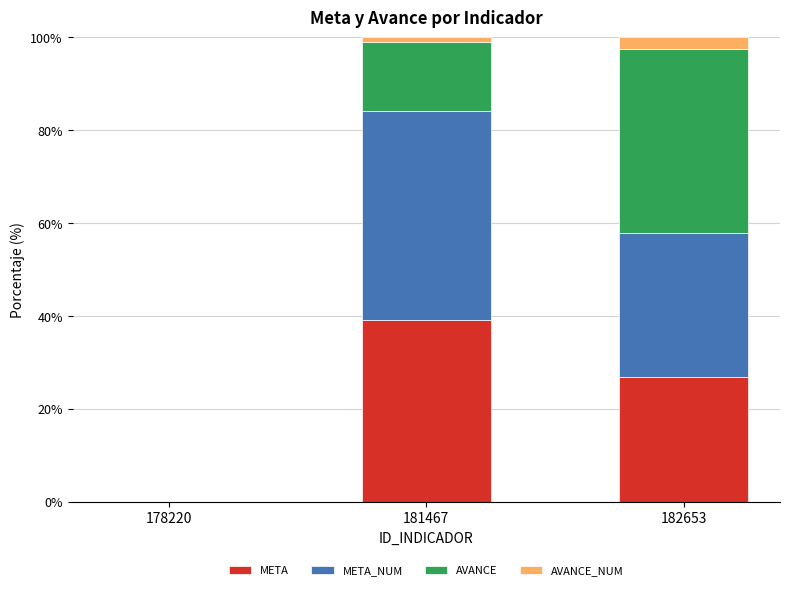

Are the bars horizontal?

No